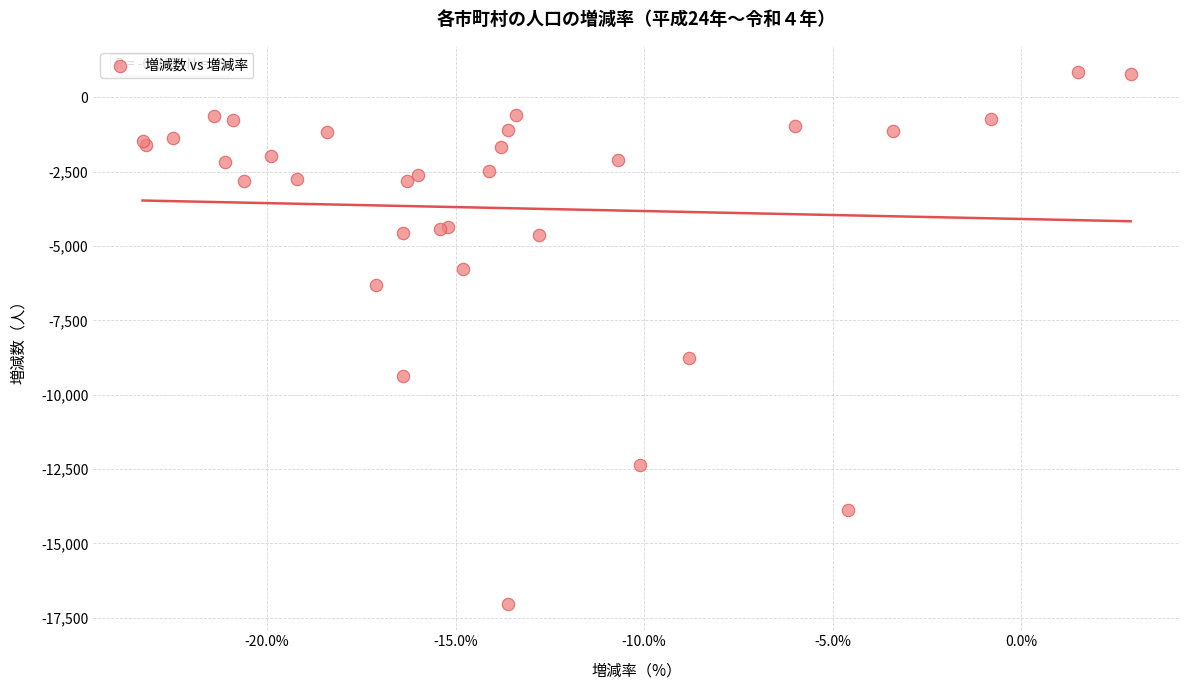

What Y value in the scatter plot is closest to -8096?

-8751